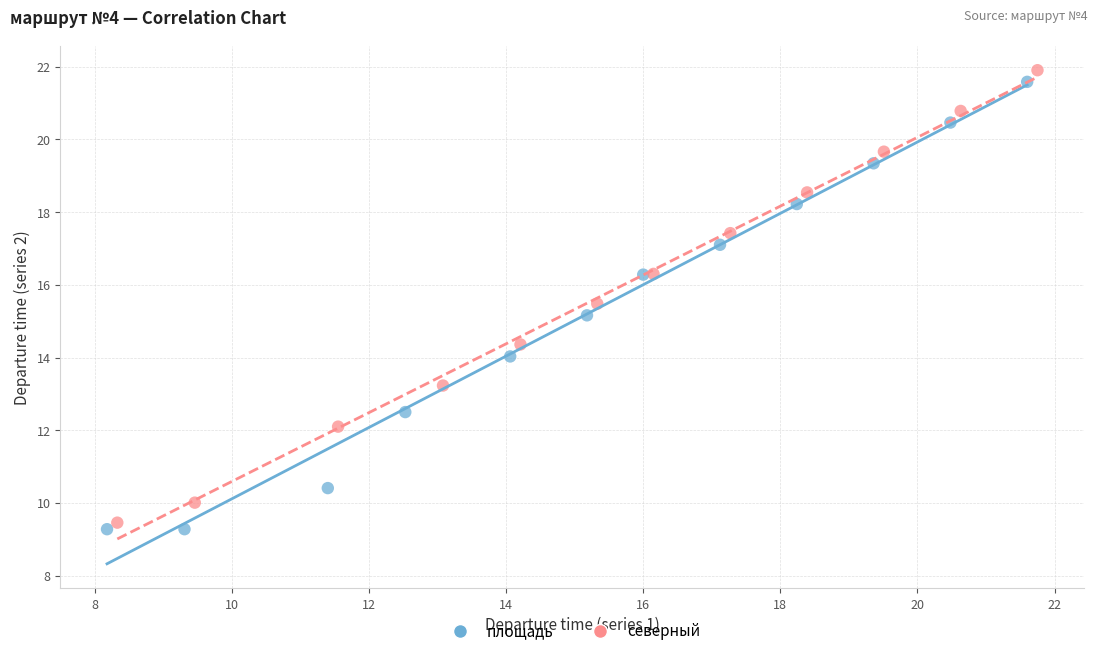

What are all the series names shown in the legend?

площадь, северный